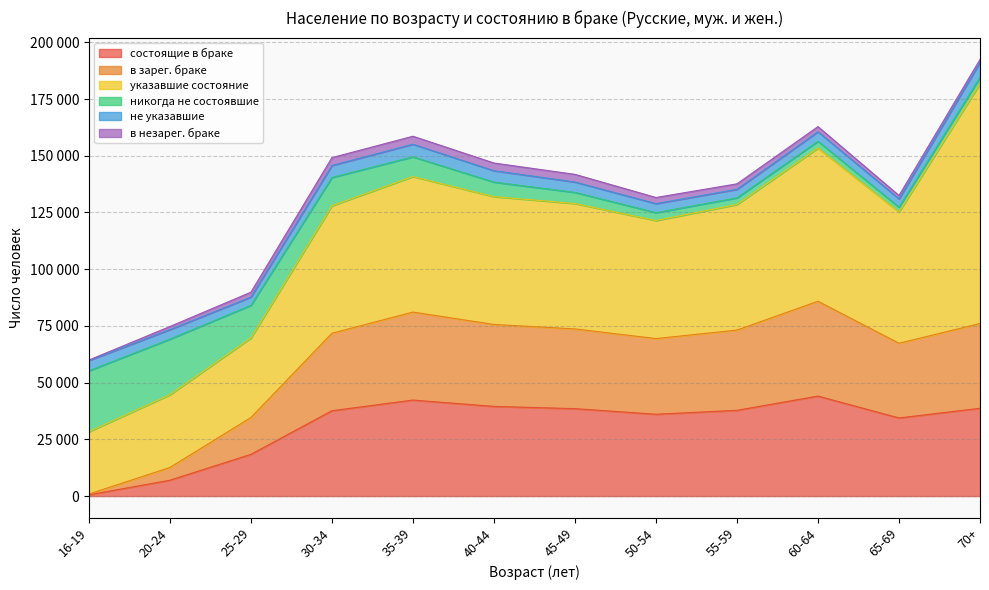

At 45-49, list the series in order from smallest to largest.

в незарег. браке, не указавшие, никогда не состоявшие, в зарег. браке, состоящие в браке, указавшие состояние